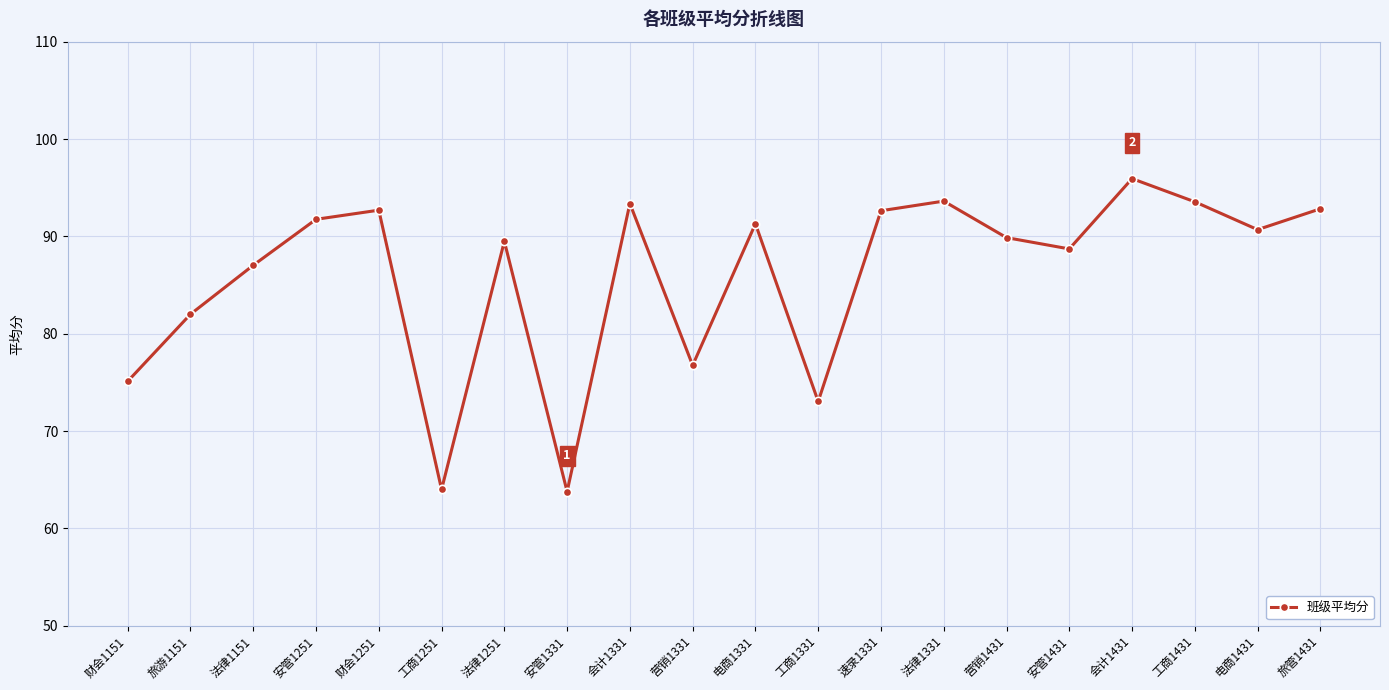

True or false: the data shows 75.1 at 财会1151.

True